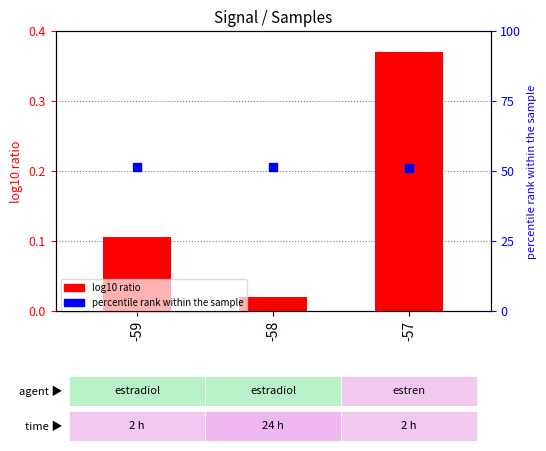

What are all the series names shown in the legend?

log10 ratio, percentile rank within the sample